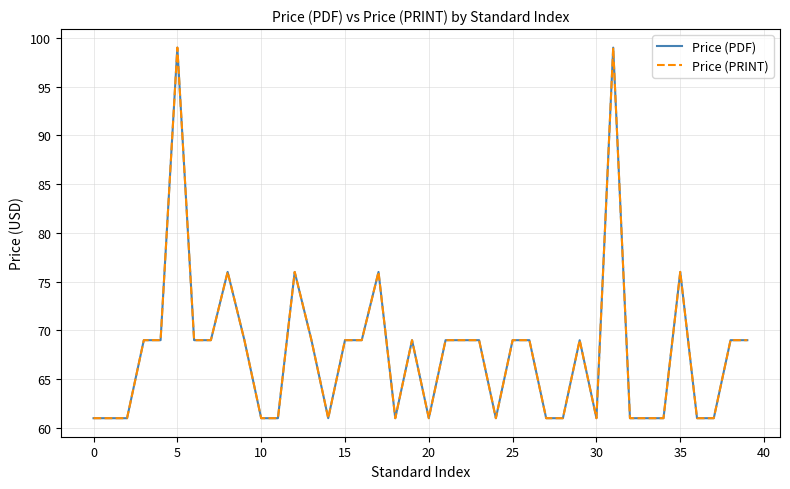

Does the chart have visible grid lines?

Yes